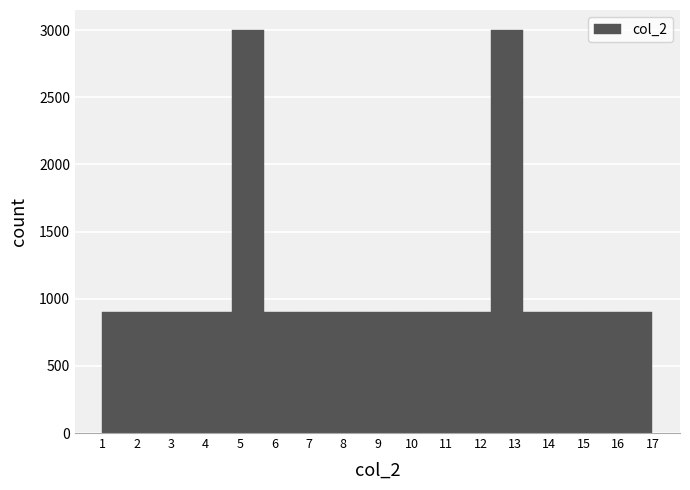

Reading left to right, list every bar in this chart as the range it spans on the x-axis followed by its height. Neither the bar edges nor the heights are printed on the chart, so give them approximately, as read against the axes.

1.0 to 1.9: 900
1.9 to 2.9: 900
2.9 to 3.8: 900
3.8 to 4.8: 900
4.8 to 5.7: 3000
5.7 to 6.6: 900
6.6 to 7.6: 900
7.6 to 8.5: 900
8.5 to 9.5: 900
9.5 to 10.4: 900
10.4 to 11.4: 900
11.4 to 12.3: 900
12.3 to 13.2: 3000
13.2 to 14.2: 900
14.2 to 15.1: 900
15.1 to 16.1: 900
16.1 to 17.0: 900